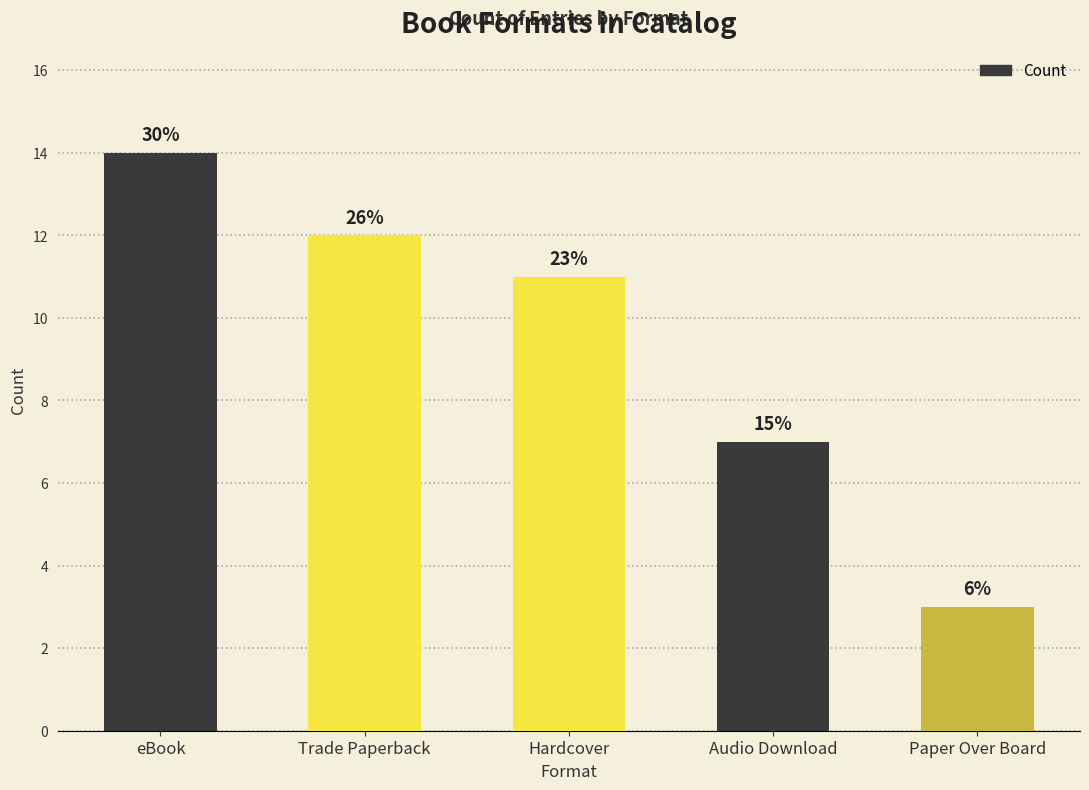

What is the minimum value shown in the chart?

3